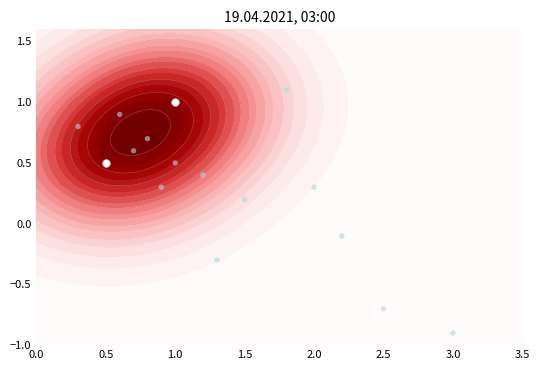

True or false: the data shows 0.8 at 0.5.

False